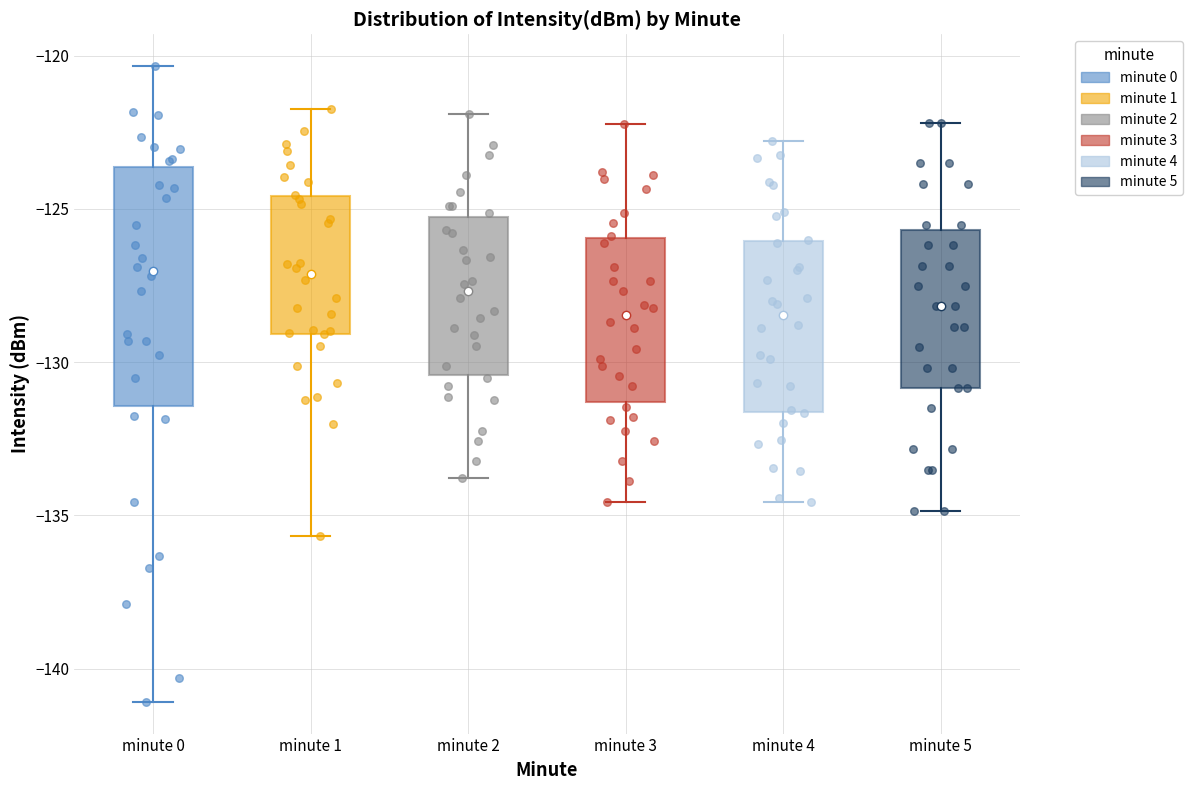

Reading left to right, read every box against the y-axis: the position of its median line, the range the box covers, and the ends of its whiskers. The values are not printed on the chart, so give them approximately, as read against the axis.

minute 0: median -127.0, box -131.5 to -123.5, whiskers -141.0 to -120.5
minute 1: median -127.0, box -129.0 to -124.5, whiskers -135.5 to -121.5
minute 2: median -127.5, box -130.5 to -125.5, whiskers -134.0 to -122.0
minute 3: median -128.5, box -131.5 to -126.0, whiskers -134.5 to -122.0
minute 4: median -128.5, box -131.5 to -126.0, whiskers -134.5 to -123.0
minute 5: median -128.0, box -131.0 to -125.5, whiskers -135.0 to -122.0